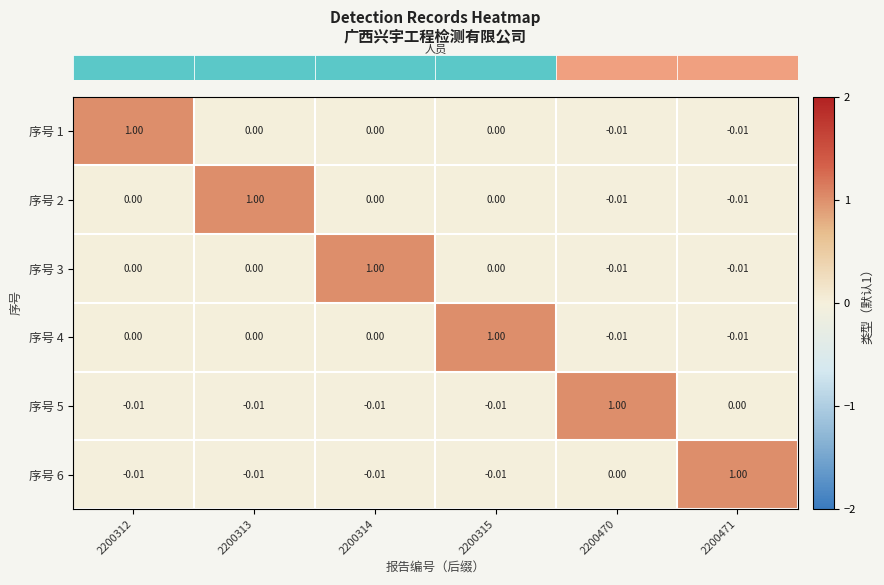

How many values in 序号 2 are below zero?

2